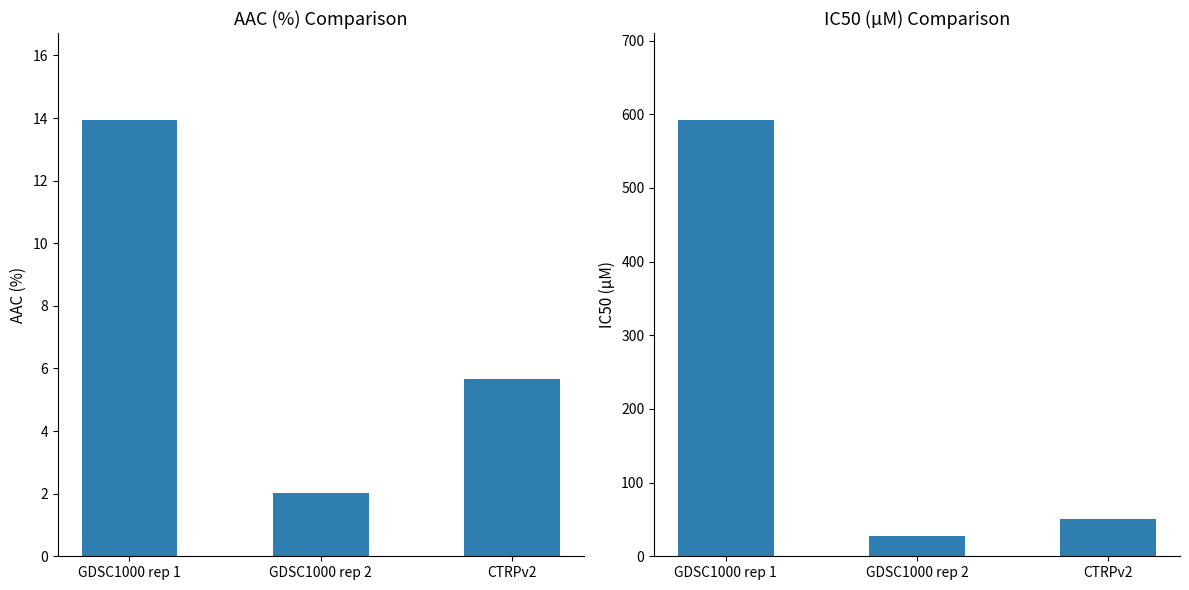

At which category is the sum across all series the highest?

GDSC1000 rep 1